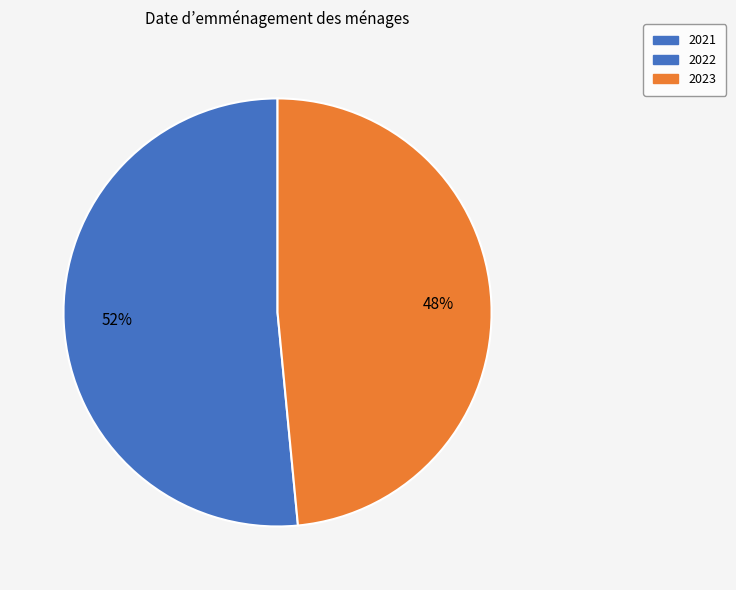

To the nearest percent, what is the average slice percentage?

50%